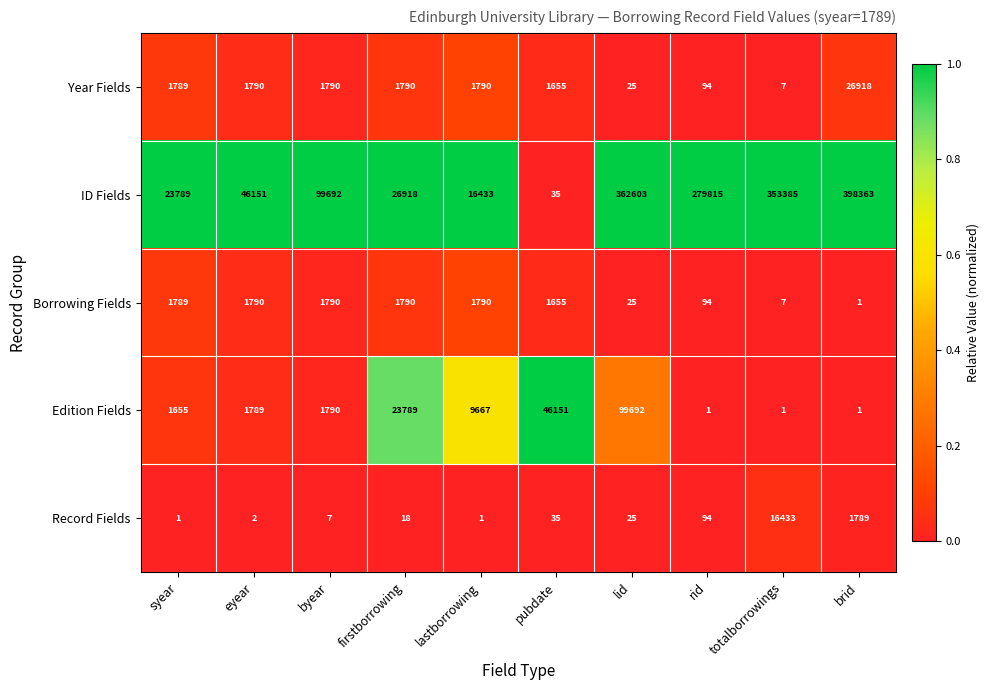

How many categories are shown in the chart?

10